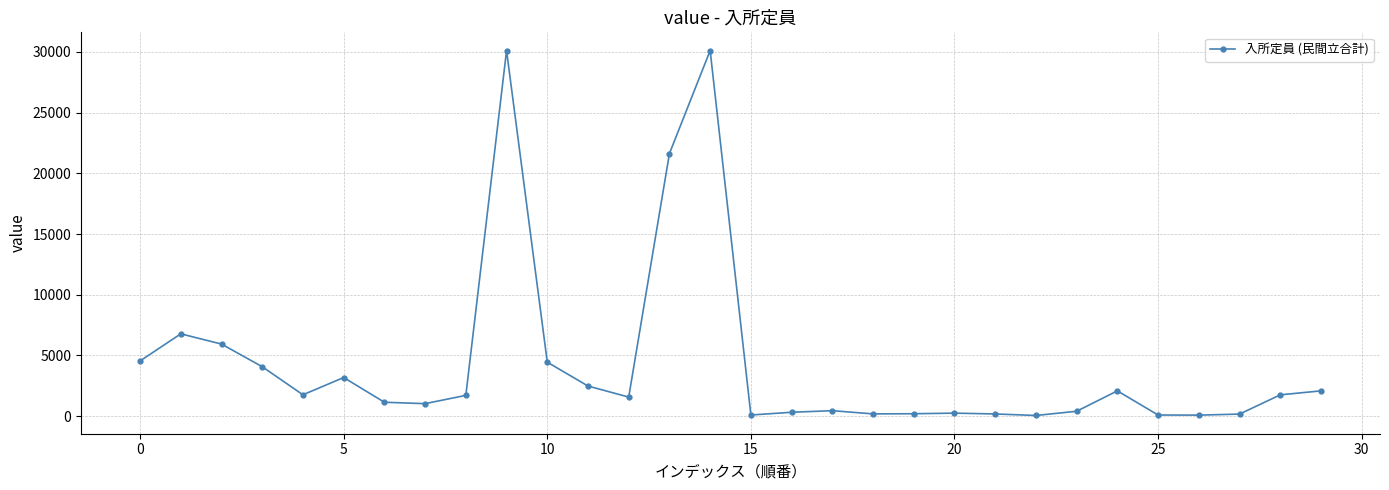

True or false: the data has more than 2 interior local peaks.

True